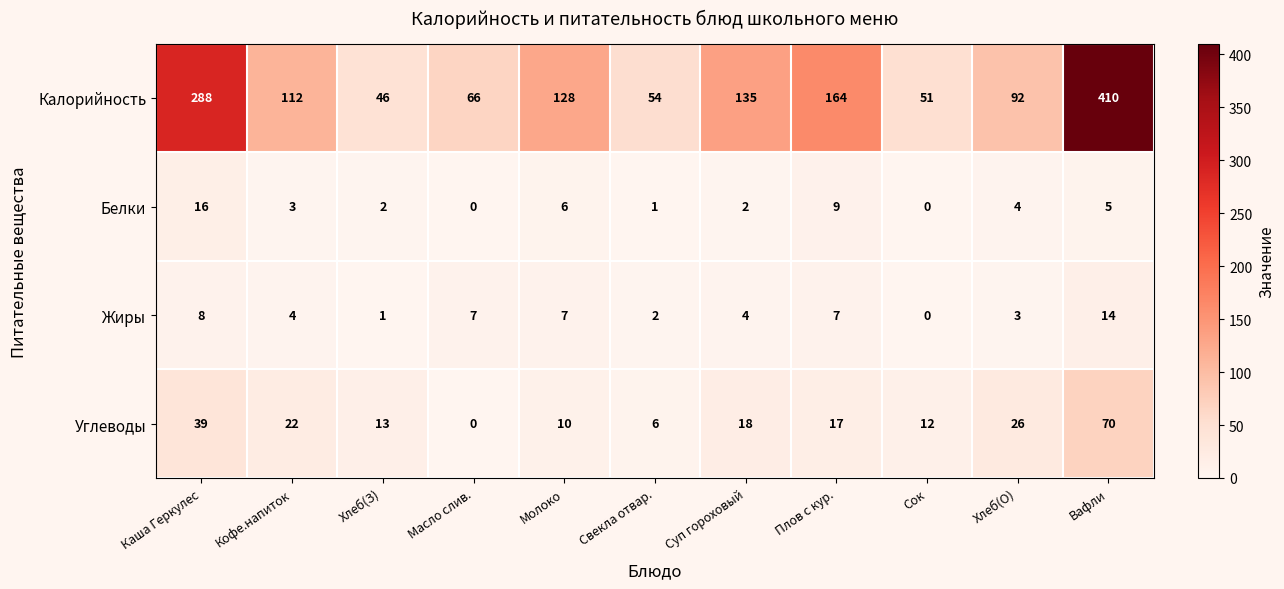

At which category does the chart reach its peak across all series?

Вафли